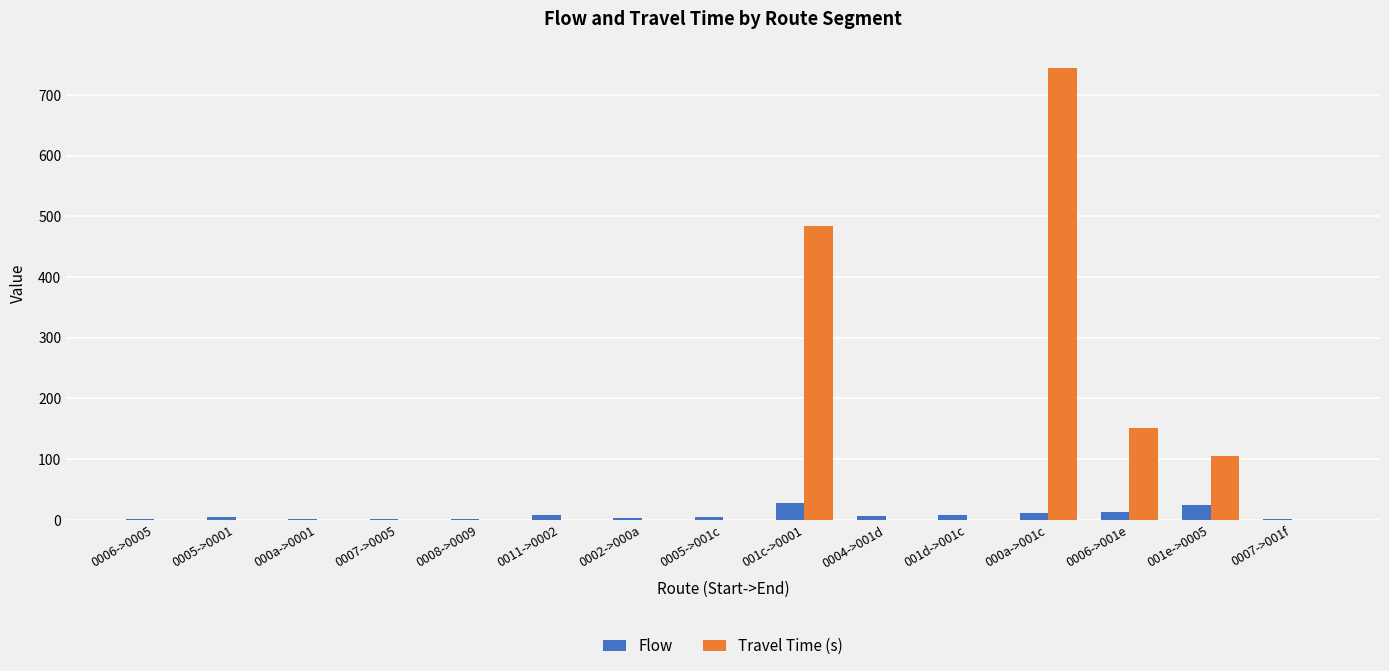

What is the greatest value displayed?

744